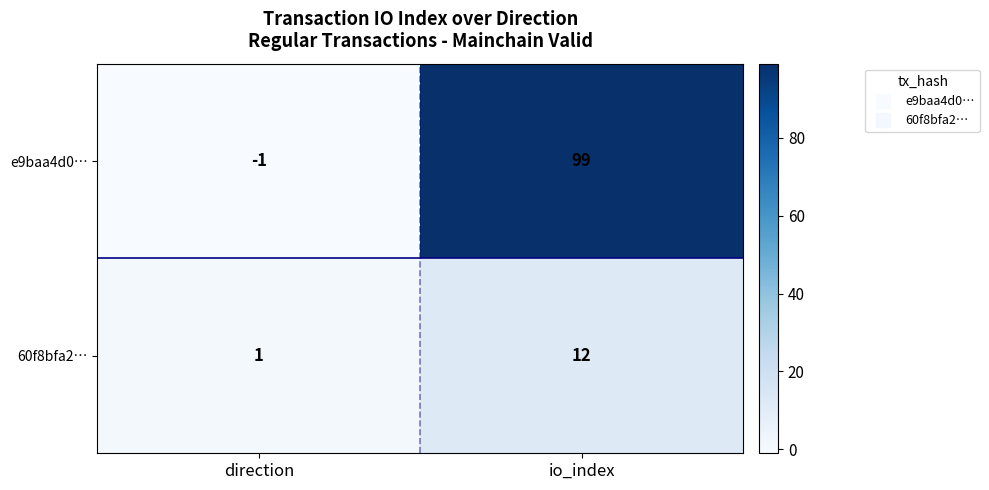

True or false: 60f8bfa2… has a value of 1 at direction.

True